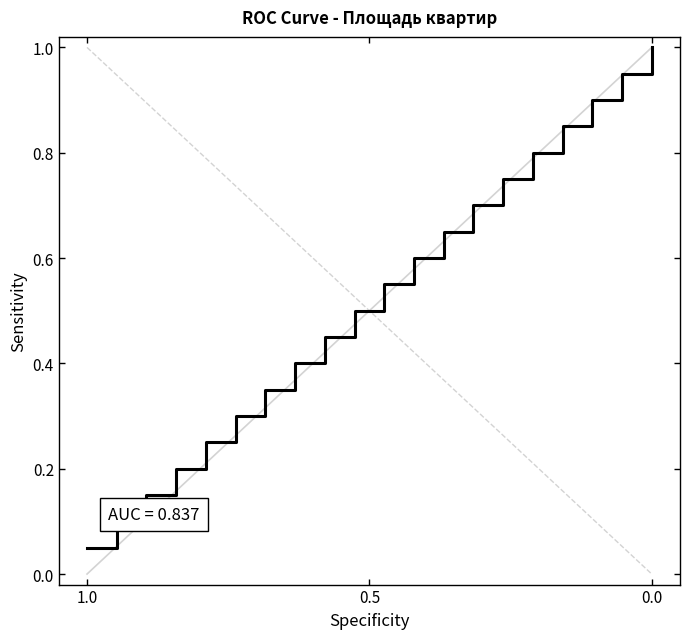

What is the difference between the maximum and second lowest values?

0.9